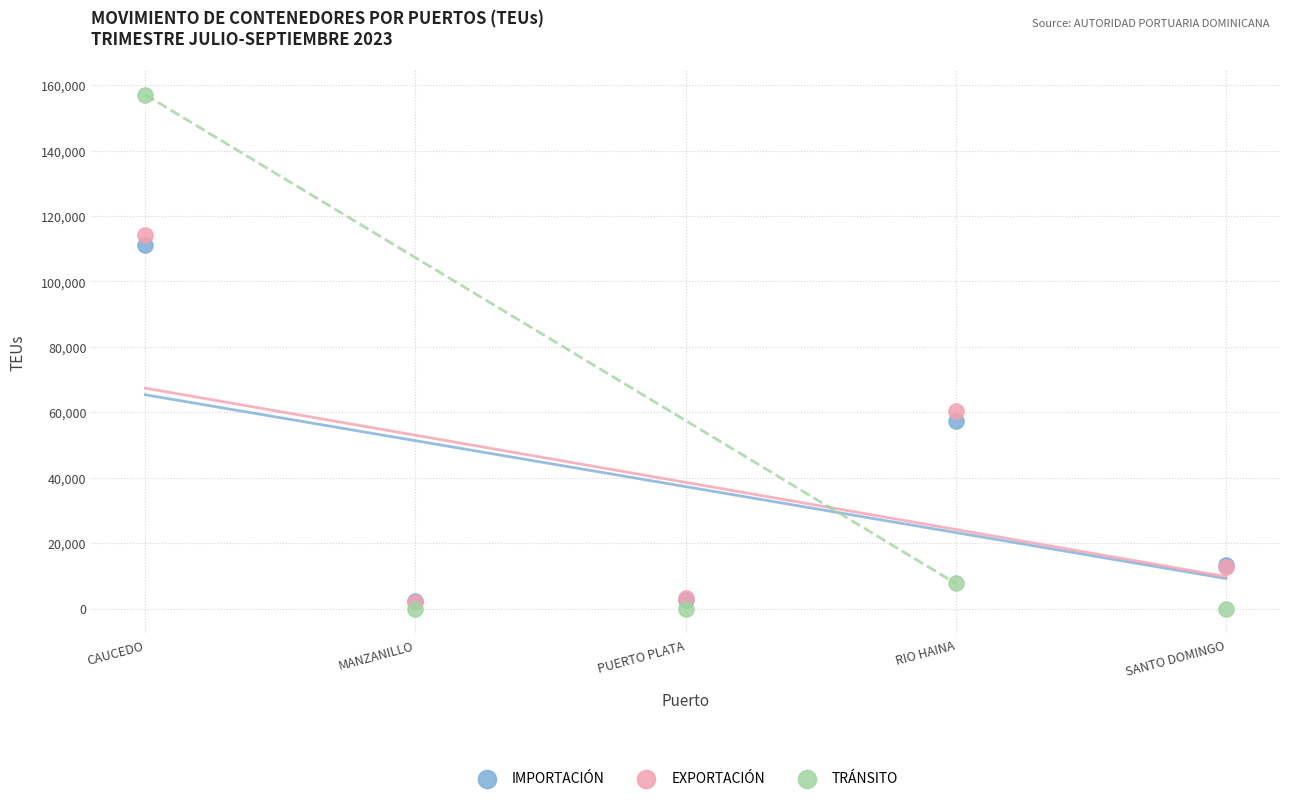

Which series contains the lowest Y value?

TRÁNSITO